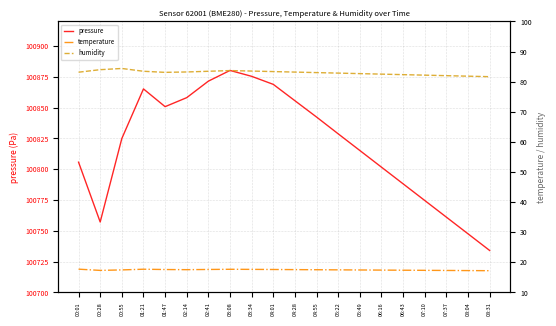

Rank the series at 02:41 from highest to lowest value.

pressure, humidity, temperature